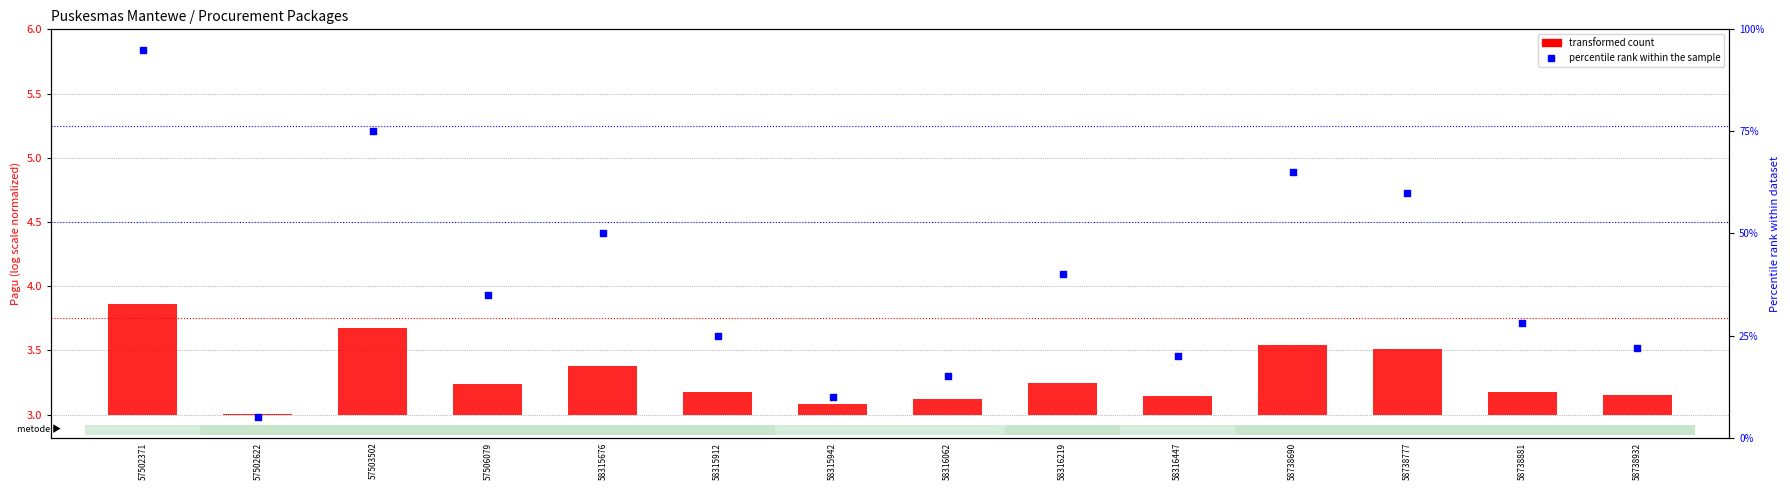

What is the total value across all series at 57502371?

95.9